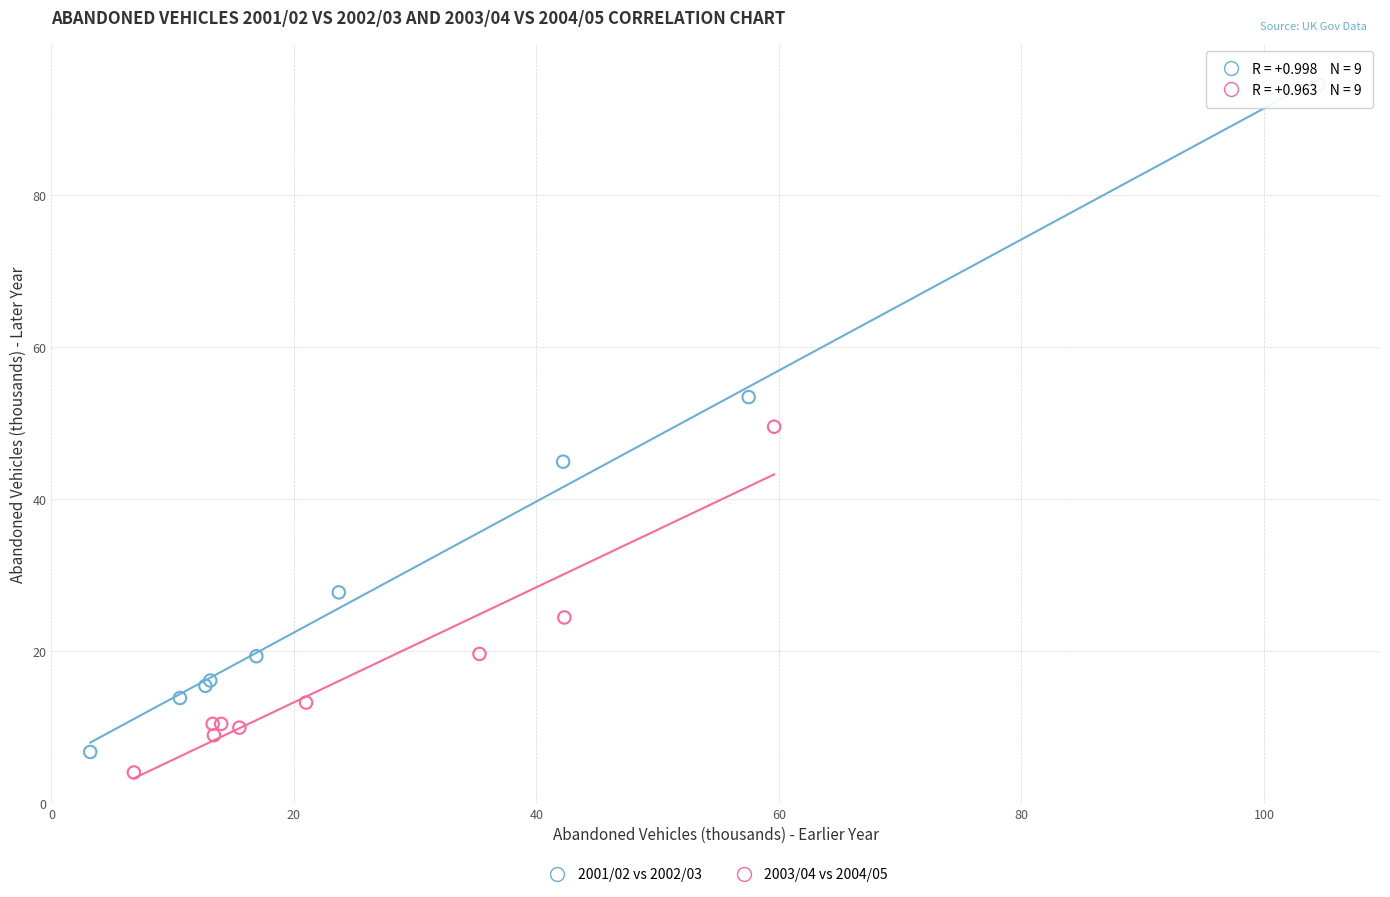

Which series reaches the maximum Y coordinate?

2001/02 vs 2002/03